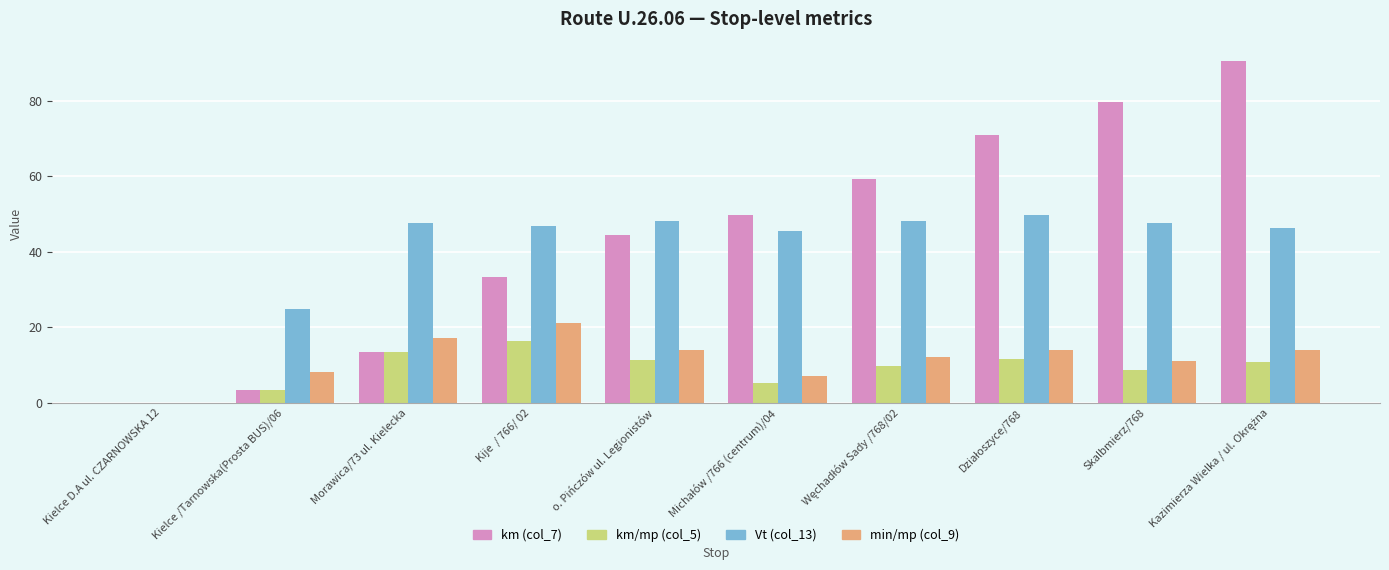

True or false: min/mp (col_9) has a value of 21.0 at Kije  / 766/ 02.

True